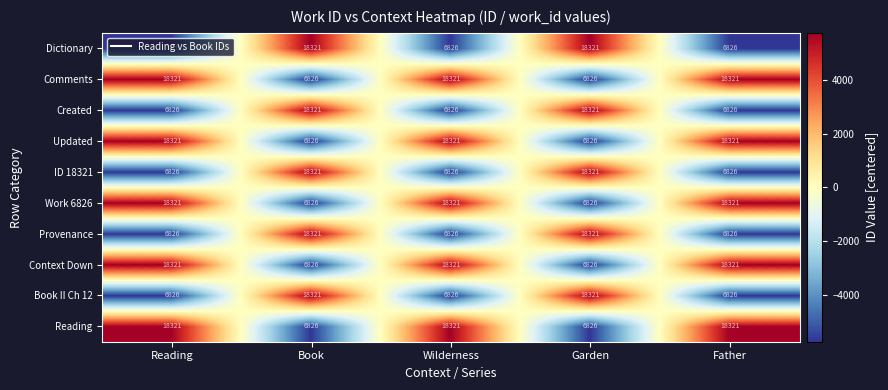

What is the spread (max minus min) of values at Wilderness?

11495